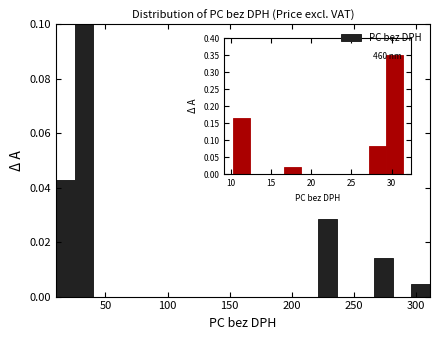

Read against the x-axis, roughly where is the centre of the tallest bar?

35